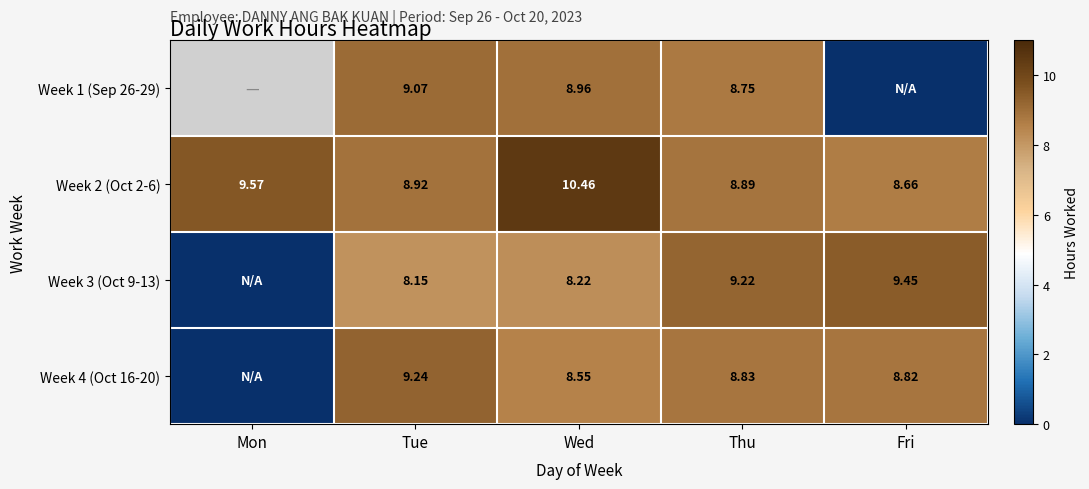

At Tue, list the series in order from smallest to largest.

Week 3 (Oct 9-13), Week 2 (Oct 2-6), Week 1 (Sep 26-29), Week 4 (Oct 16-20)